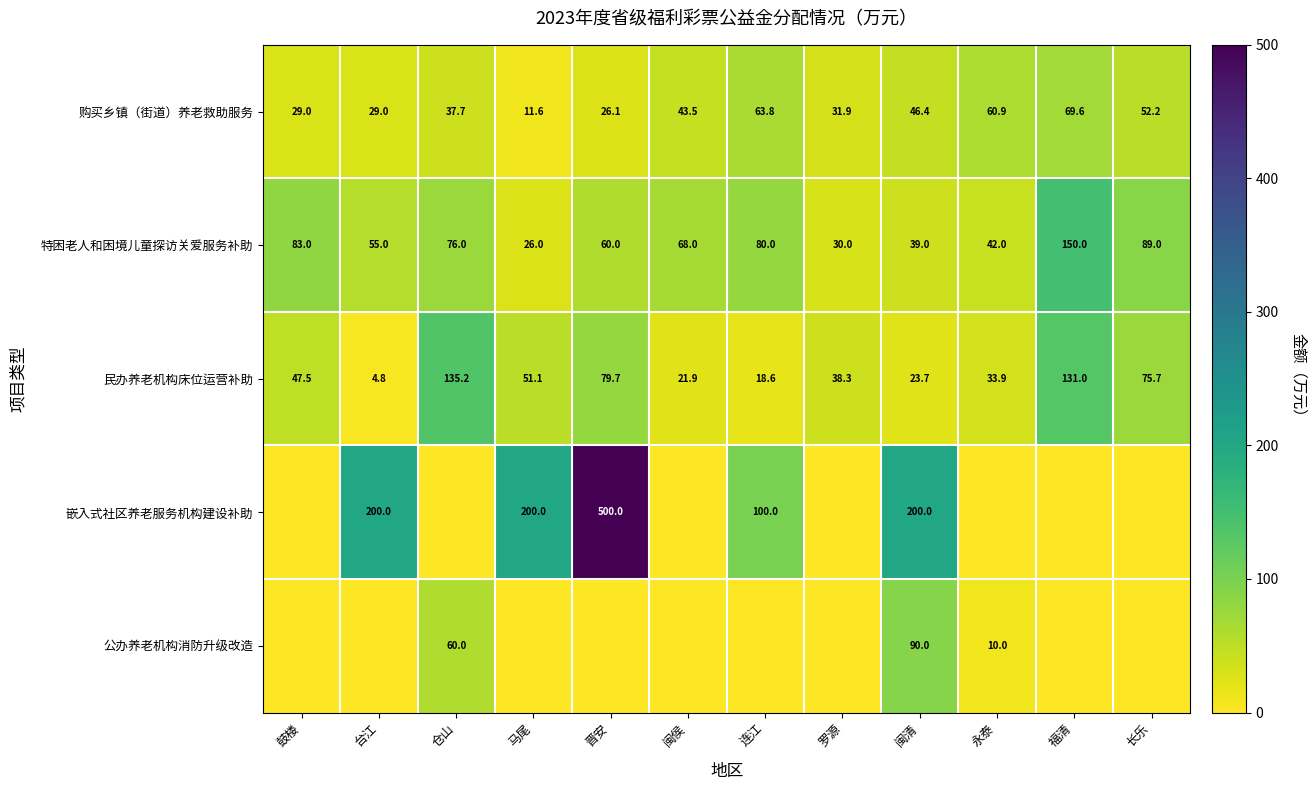

Is the value of 购买乡镇（街道）养老救助服务 at 马尾 greater than the value of 公办养老机构消防升级改造 at 马尾?

Yes